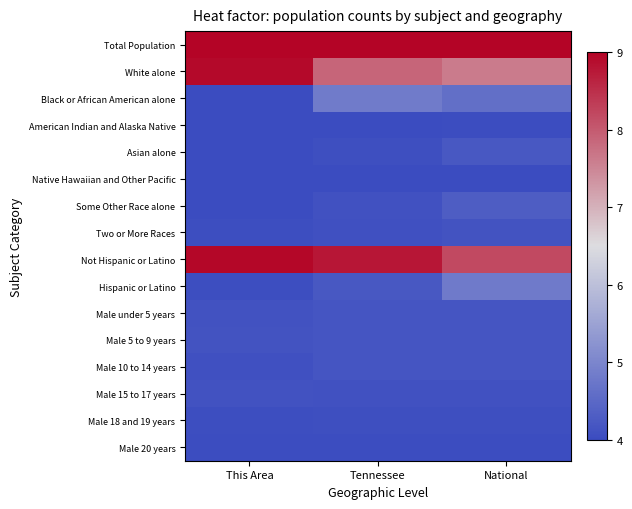

Rank the series by their maximum value, from highest to lowest.

Total Population, Not Hispanic or Latino, White alone, Black or African American alone, Hispanic or Latino, Some Other Race alone, Asian alone, Male 10 to 14 years, Male 5 to 9 years, Male under 5 years, Two or More Races, Male 15 to 17 years, Male 18 and 19 years, American Indian and Alaska Native, Male 20 years, Native Hawaiian and Other Pacific